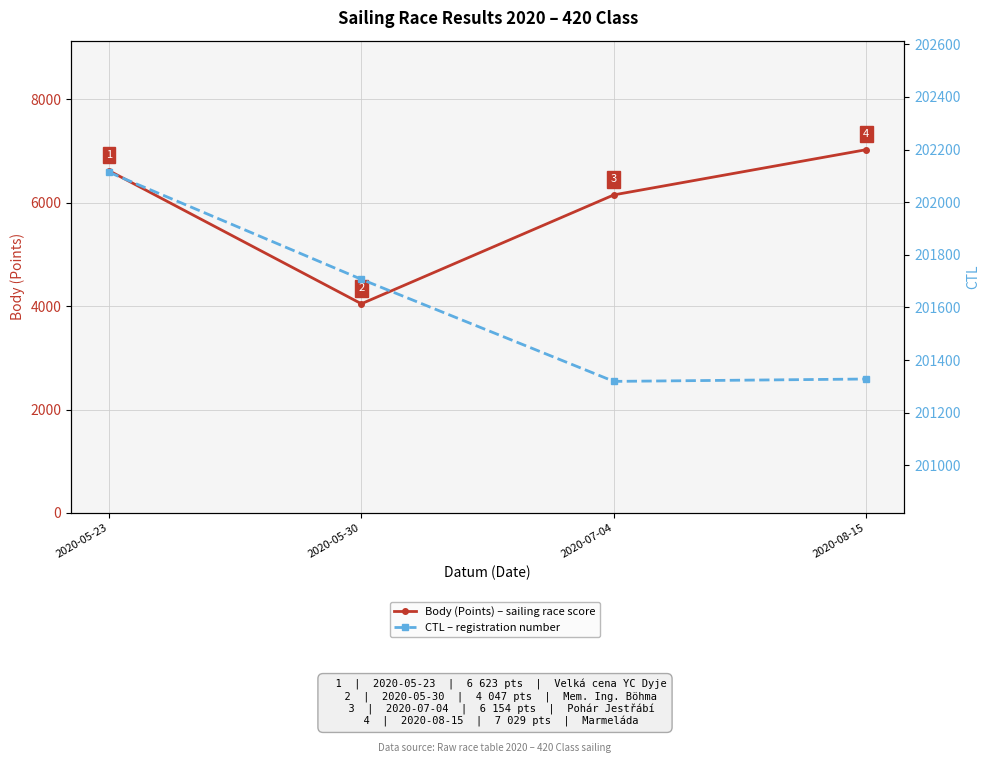

Which category has the lowest value in the CTL series?

2020-07-04